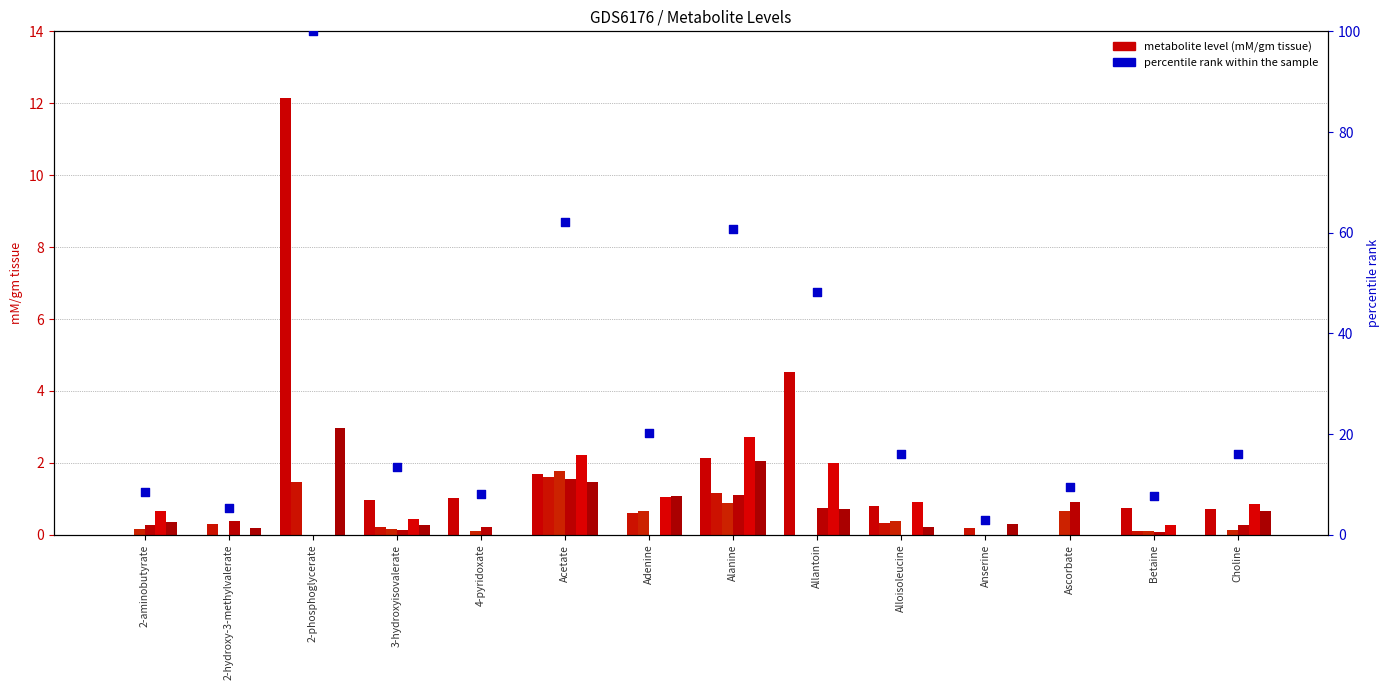

What is the total value across all series at Ascorbate?

1.6